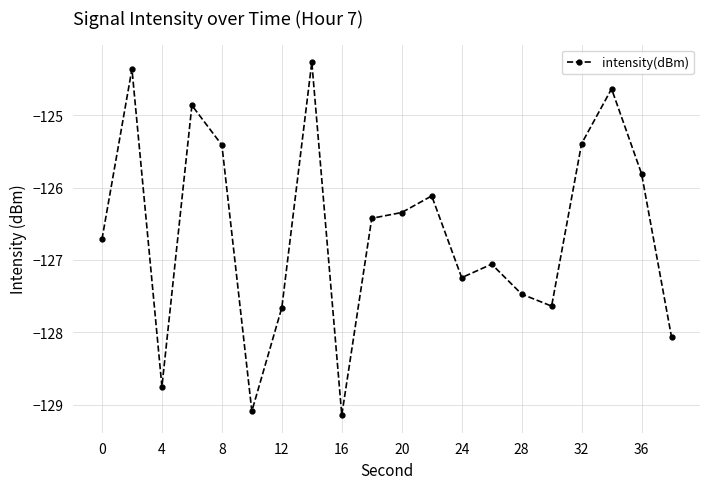

What is the difference between the maximum and minimum values?

4.9